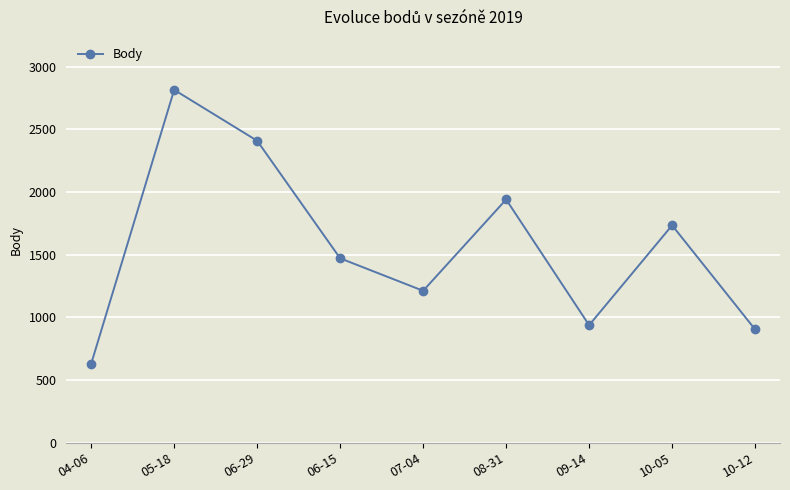

How many points are higher than both their immediate neighbors (excluding endpoints)?

3